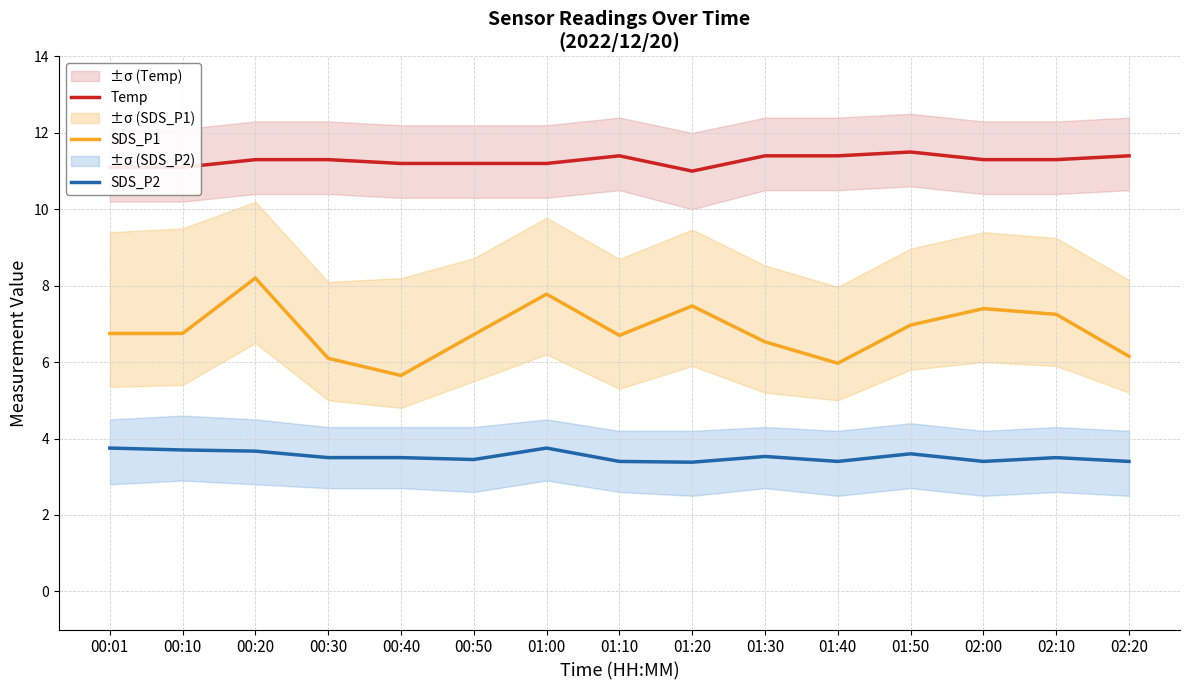

How many lines are shown in the chart?

3